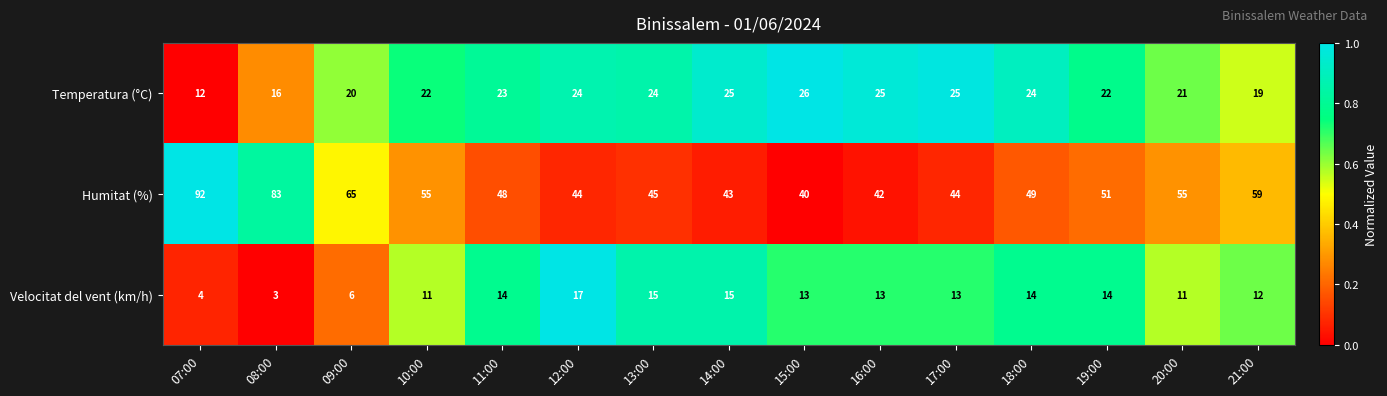

Between 07:00 and 09:00, which series saw the biggest shift?

Humitat (%)